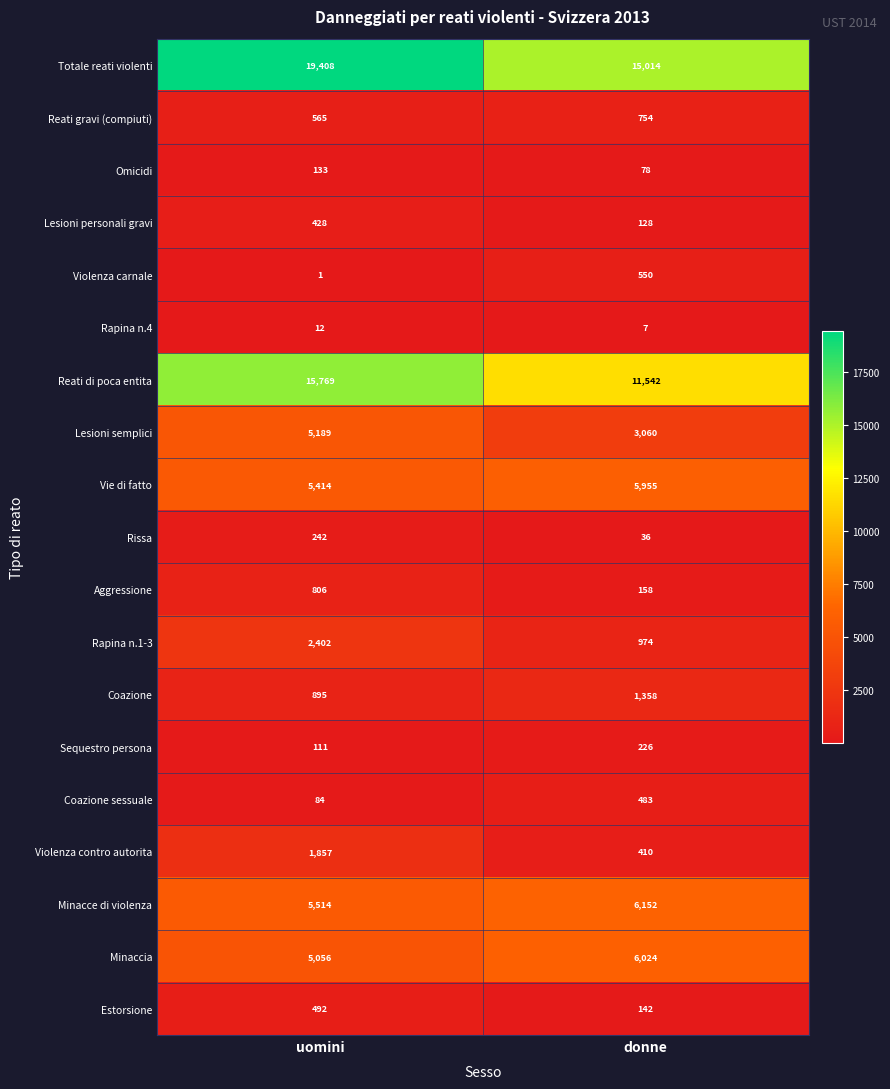

At which label is Omicidi closest to 105?

donne